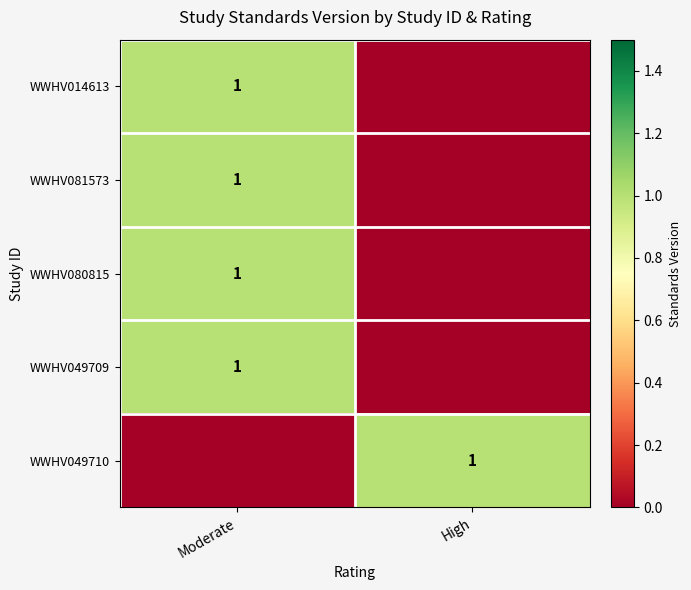

The value of WWHV080815 at Moderate is 2. True or false?

False